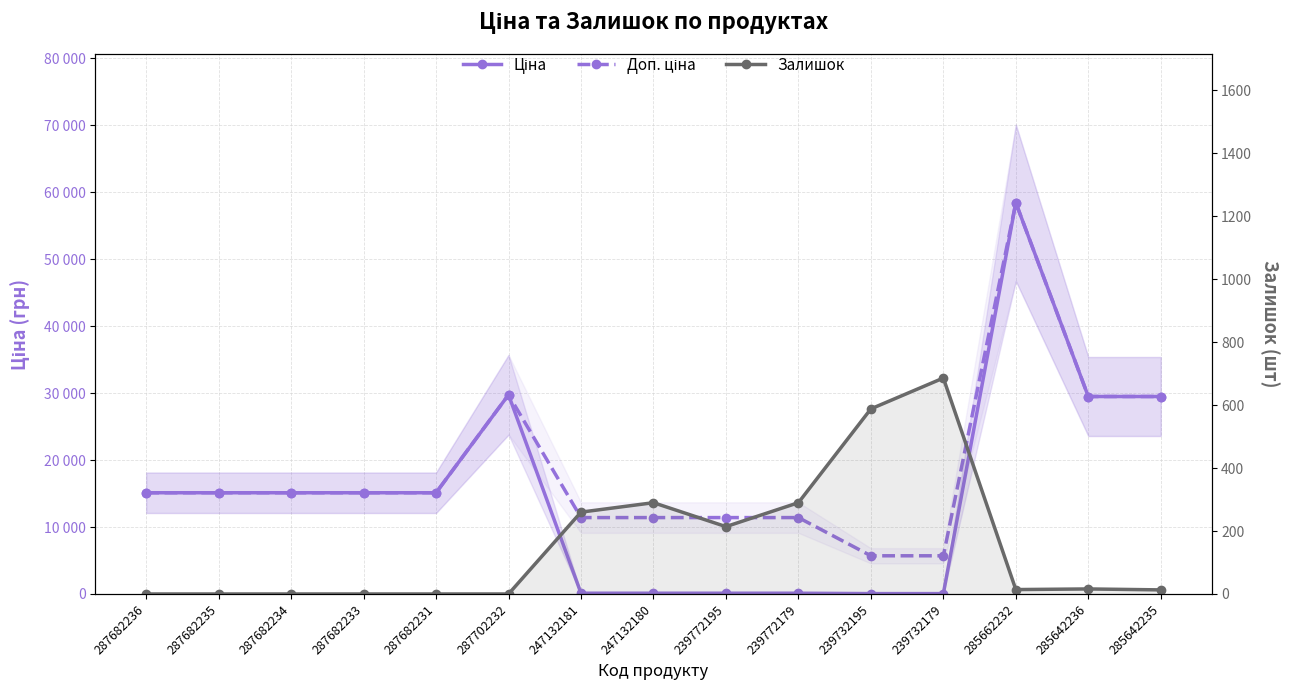

How many lines are shown in the chart?

3